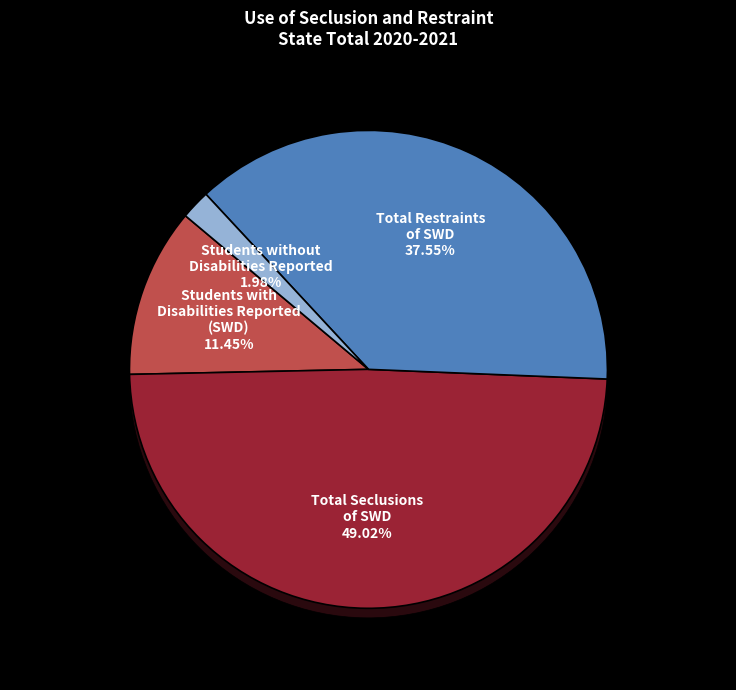

To the nearest percent, what percentage of the pie is Total Restraints of Students with Disabilities?

38%